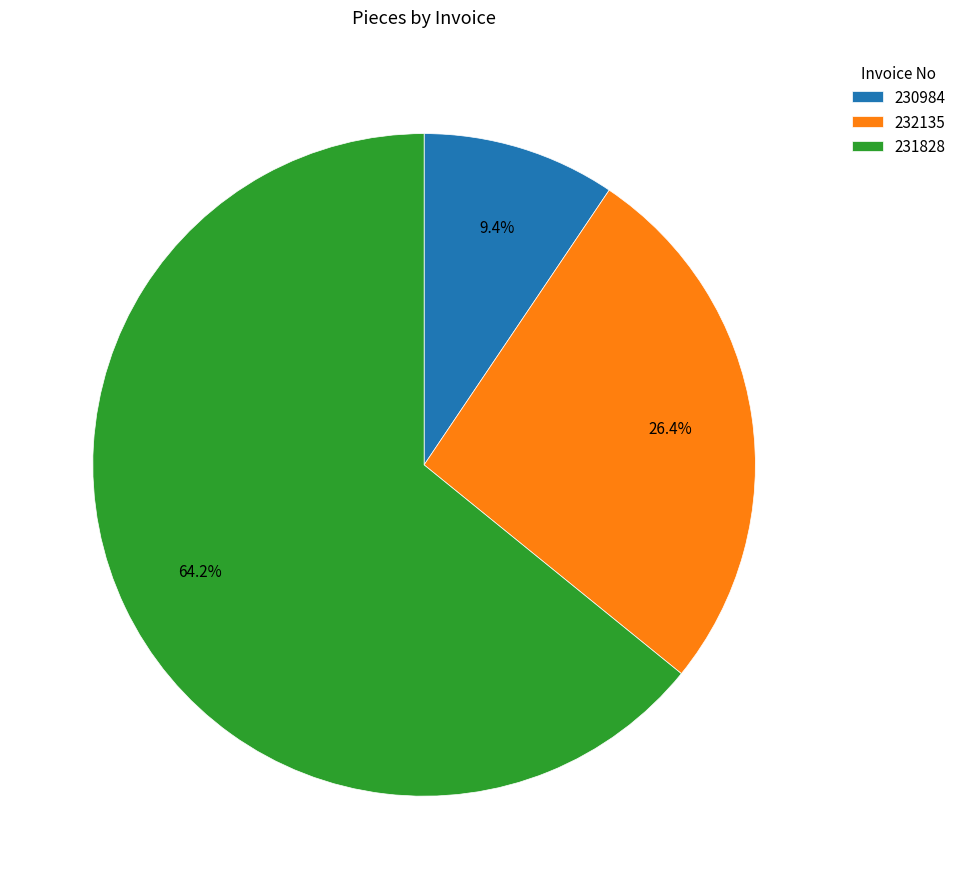

Rank the categories by value from lowest to highest.

230984, 232135, 231828